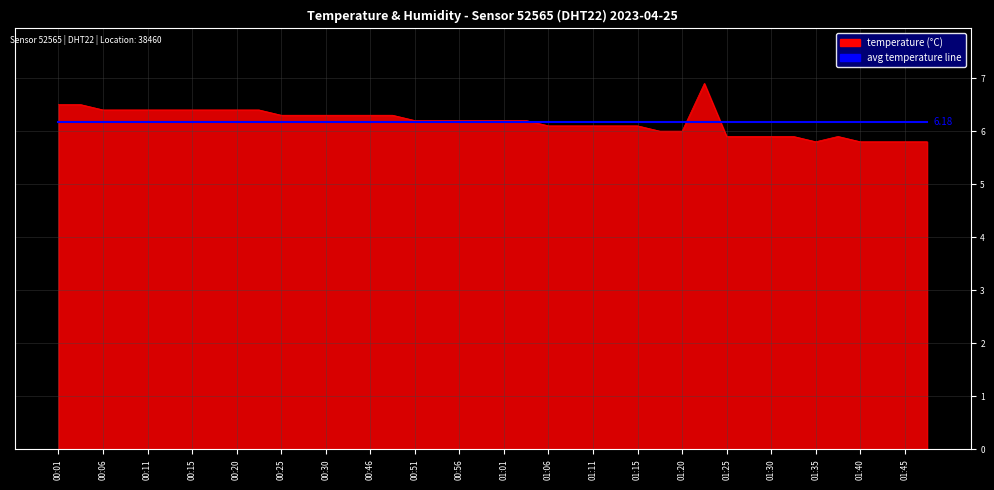

How many lines are shown in the chart?

2